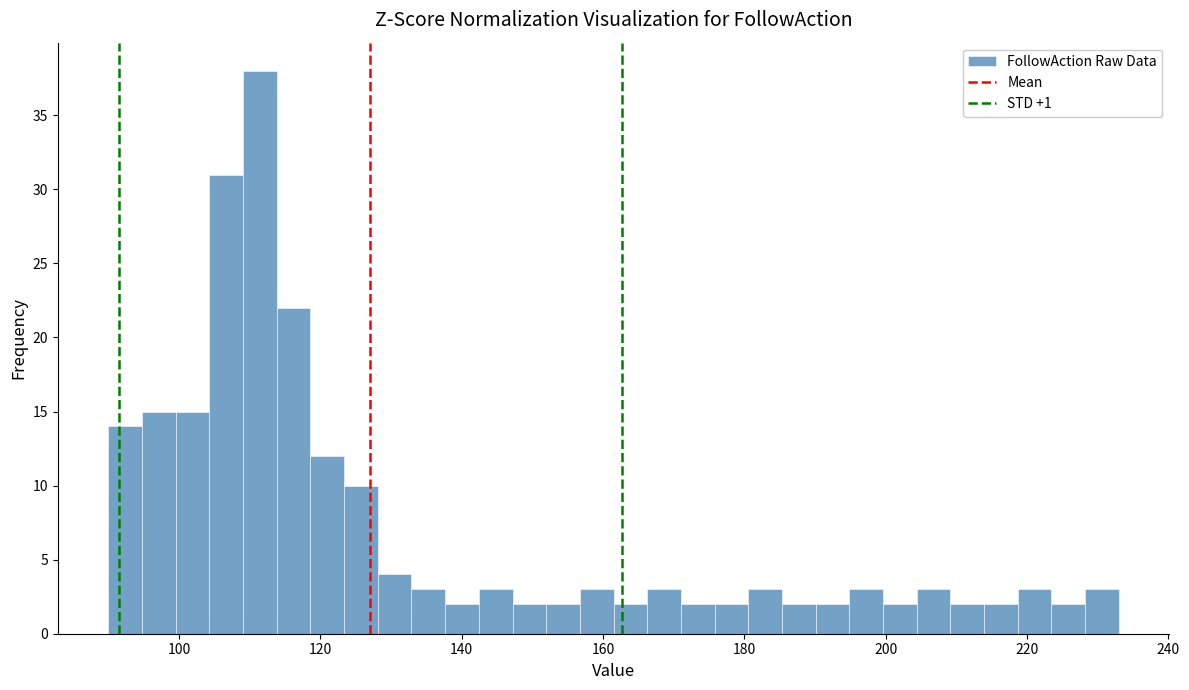

Around what value on the x-axis is the tallest bar? Give the approximate position of its centre, as read against the axis.

112